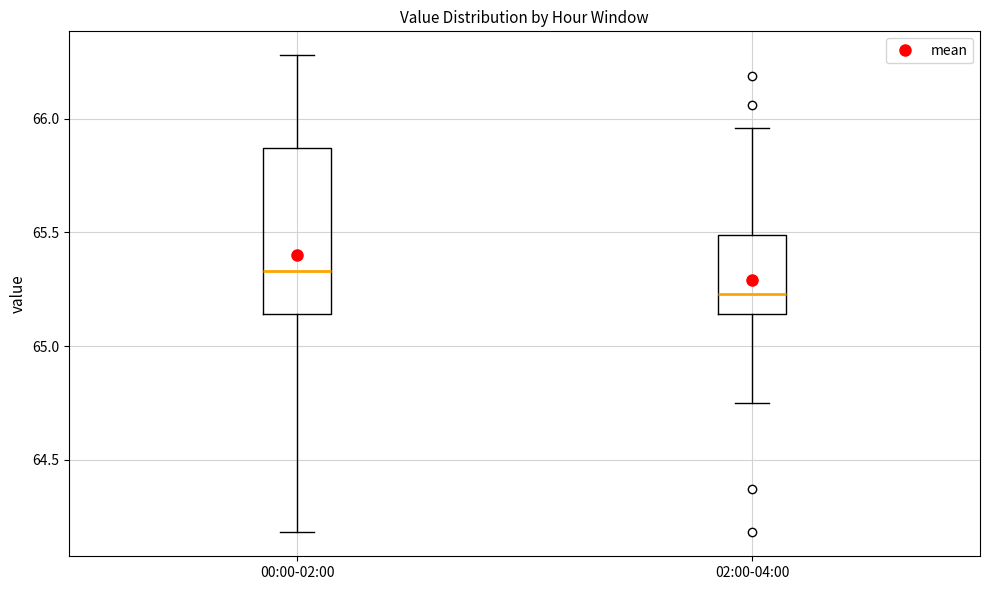

Where is the upper edge of the box for 02:00-04:00 on the y-axis? The values are not printed on the chart, so give them approximately, as read against the axis.

65.50